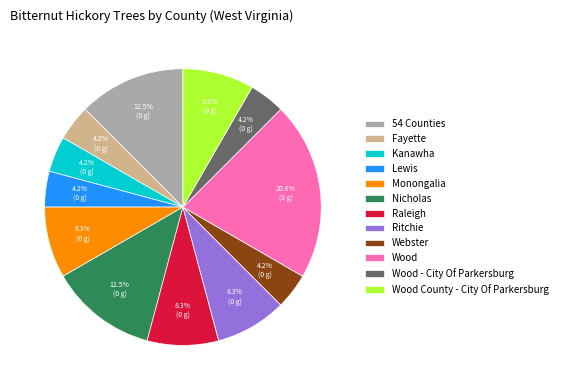

How much of the chart is everything except Ritchie?

91.7%